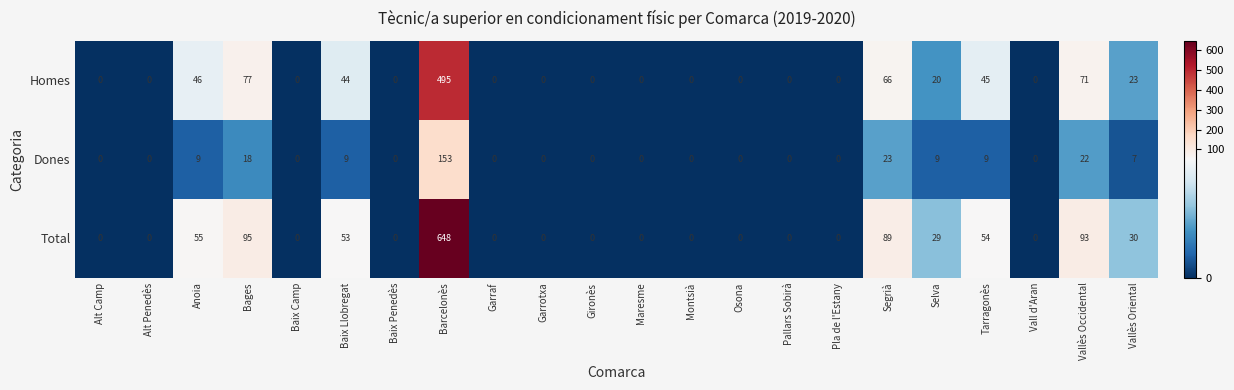

What is the sum of the Homes values at Alt Camp and Vallès Oriental?

23